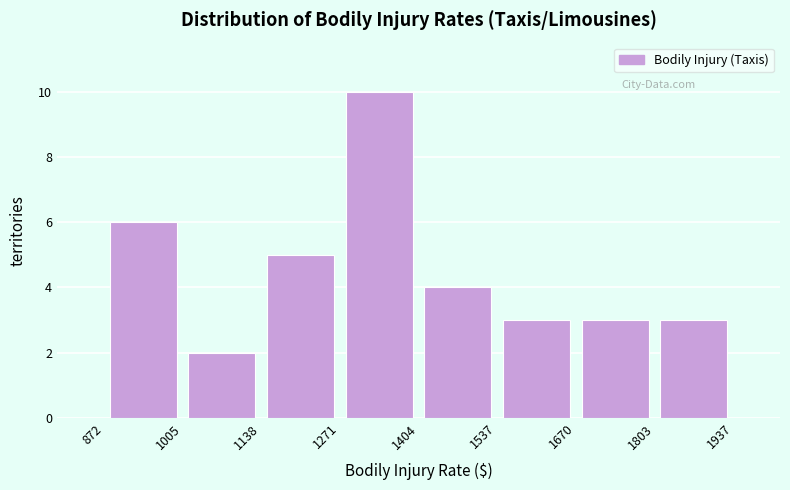

Reading left to right, list every bar in this chart as the range it spans on the x-axis followed by its height. The values are not printed on the chart, so give them approximately, as read against the axis.

872 to 1005: 6
1005 to 1138: 2
1138 to 1271: 5
1271 to 1404: 10
1404 to 1537: 4
1537 to 1670: 3
1670 to 1803: 3
1803 to 1937: 3